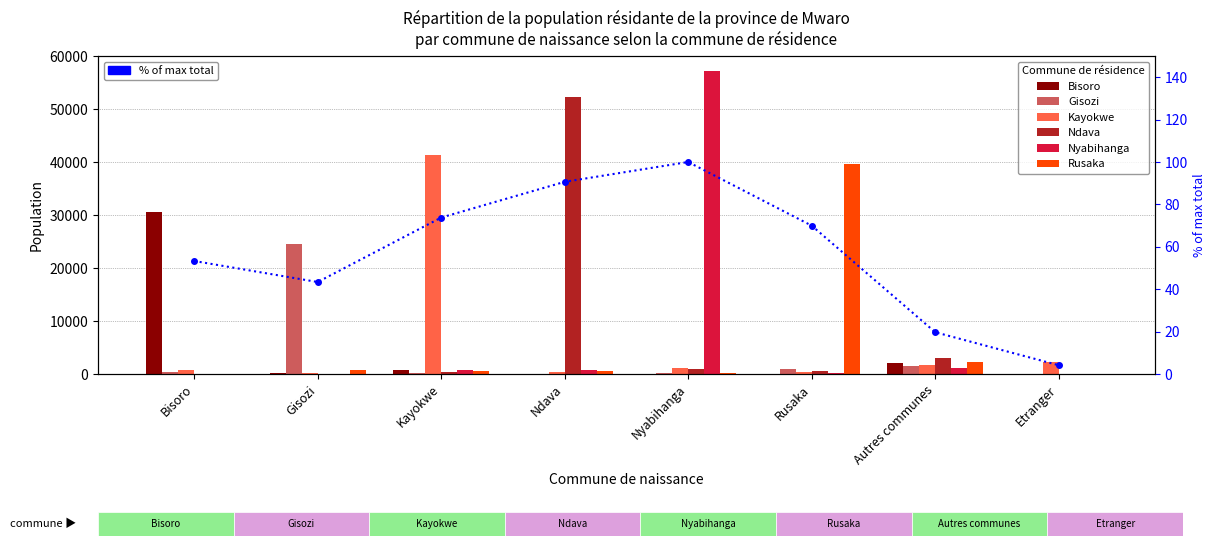

Rank the series by their maximum value, from lowest to highest.

Gisozi, Bisoro, Rusaka, Kayokwe, Ndava, Nyabihanga